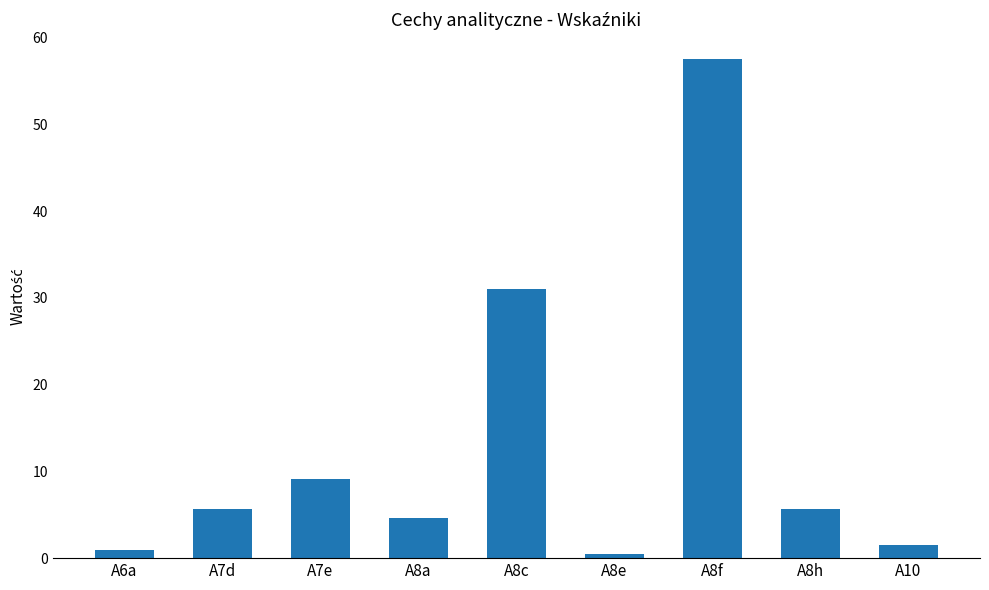

Does the chart contain stacked bars?

No